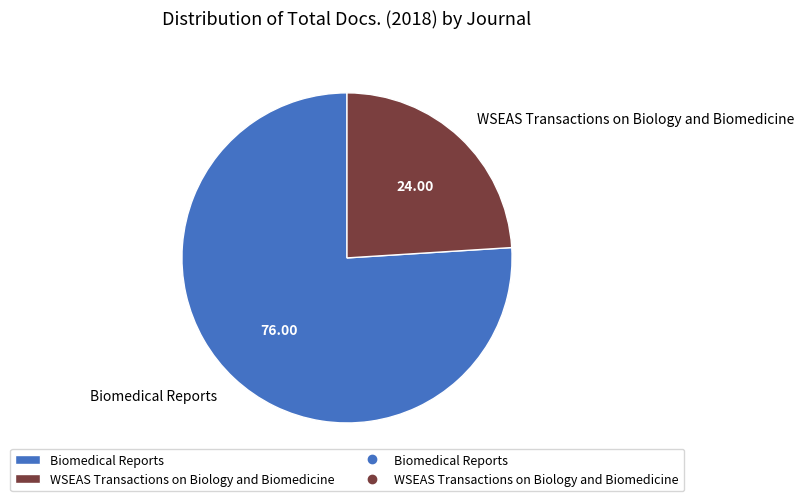

Which slice is the largest?

Biomedical Reports